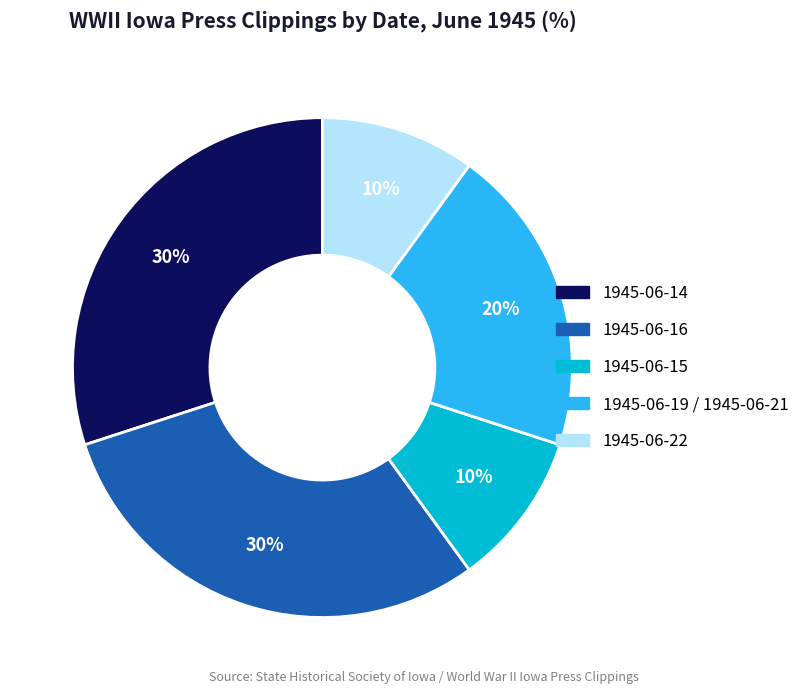

Combined, do 1945-06-19 / 1945-06-21 and 1945-06-15 account for over 50%?

No